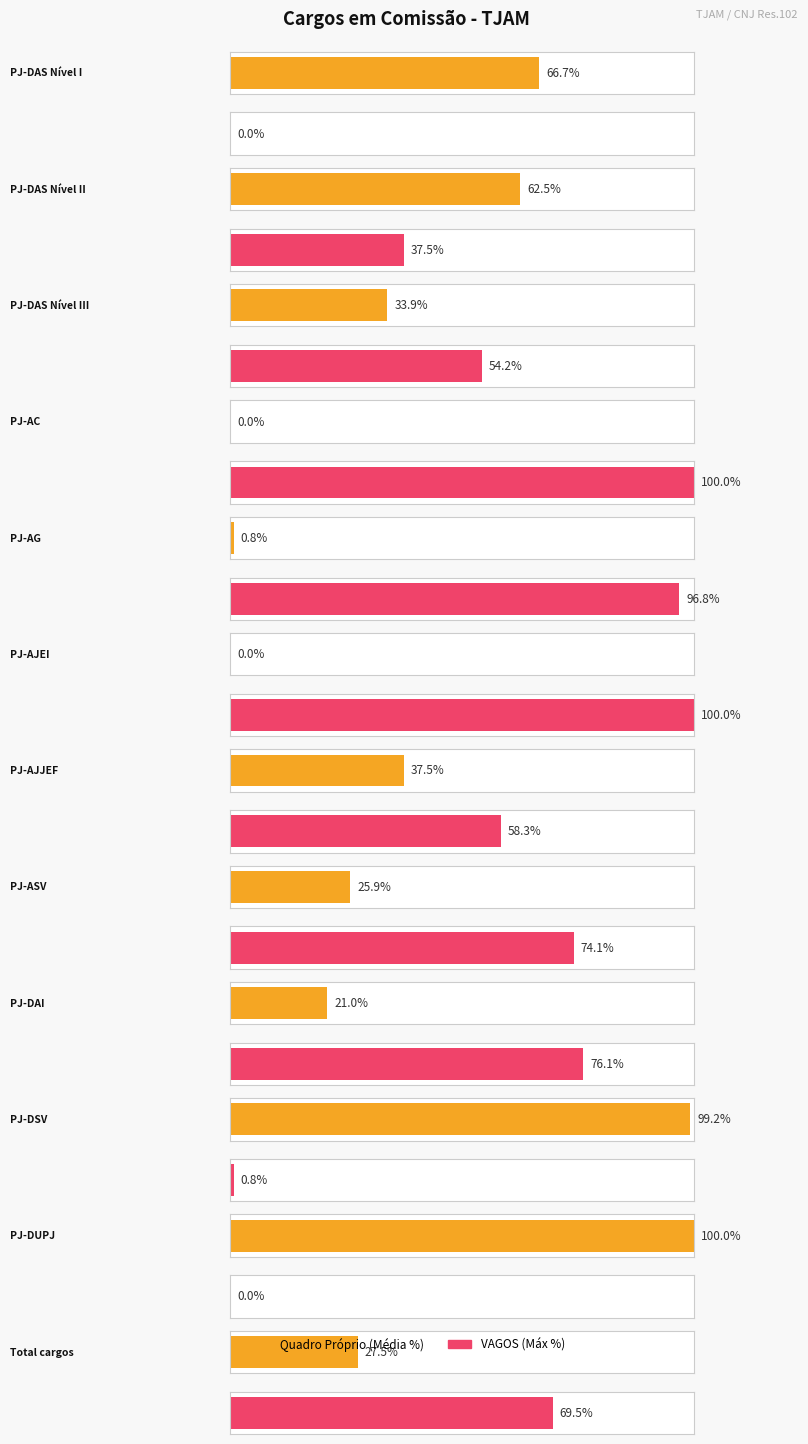

Rank the series by their average value, from lowest to highest.

Quadro Próprio, VAGOS